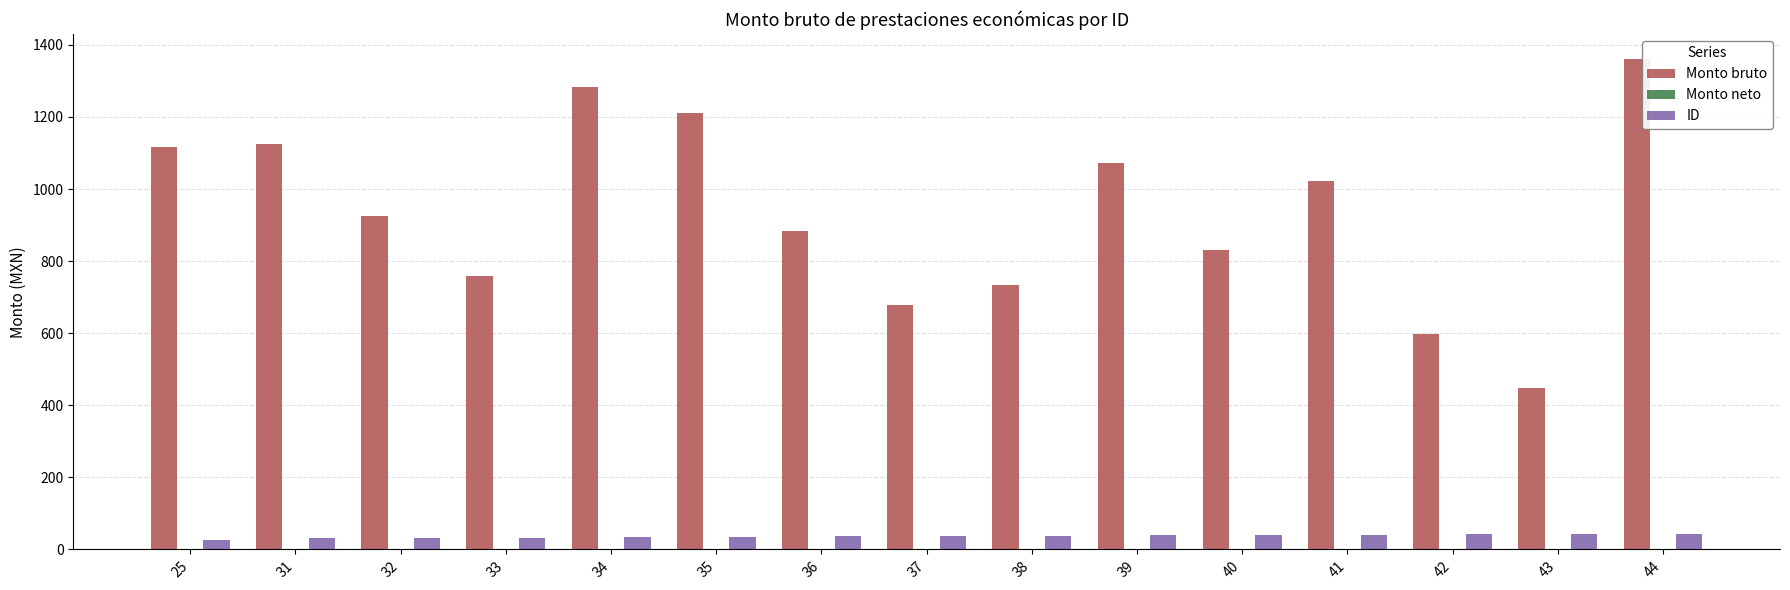

At which category does the chart reach its peak across all series?

44